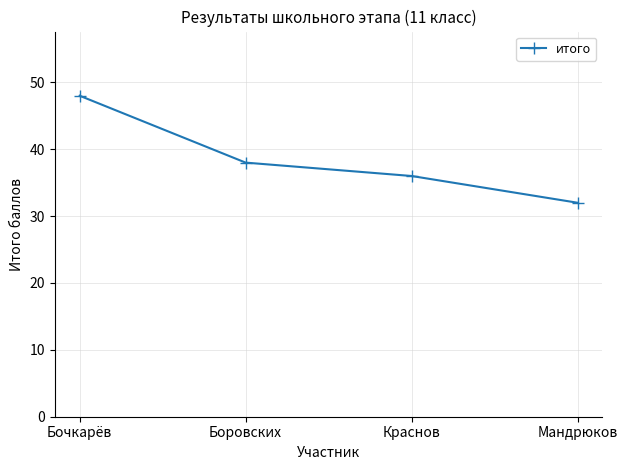

What is the value of the 1st point from the left?

48